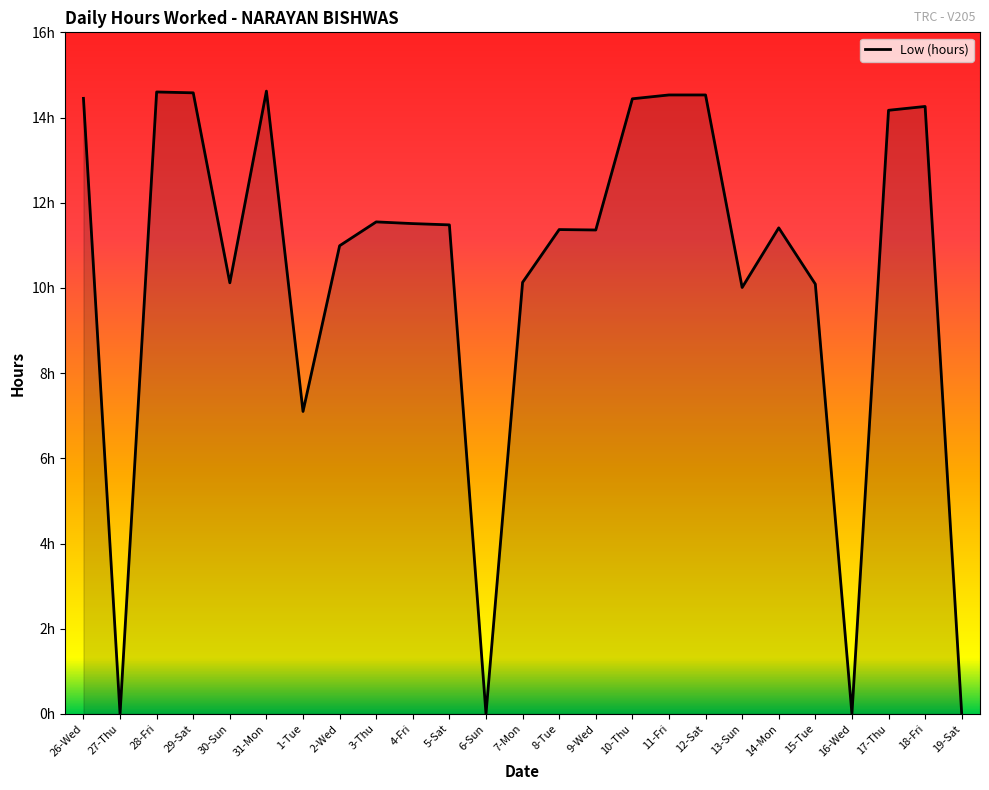

What is the value of the 7th point from the left?

7.1